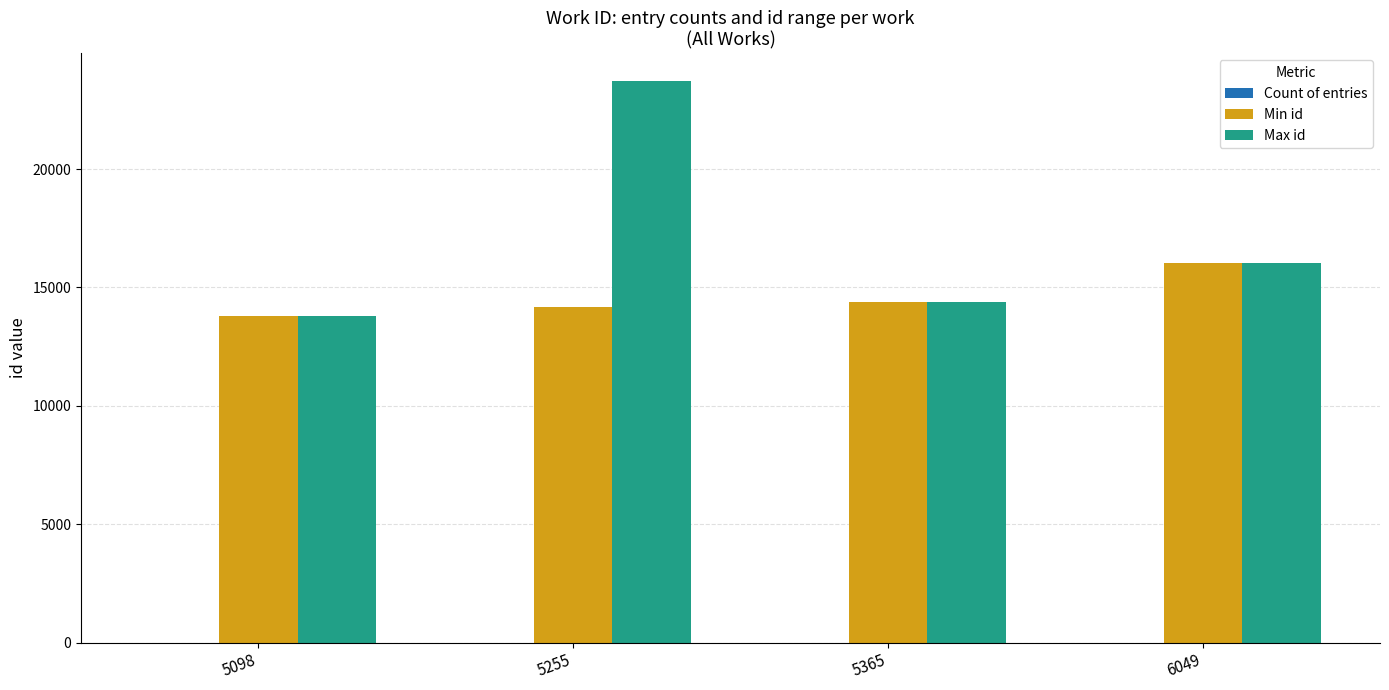

What is the difference between the Max id values at 5365 and 6049?

1663